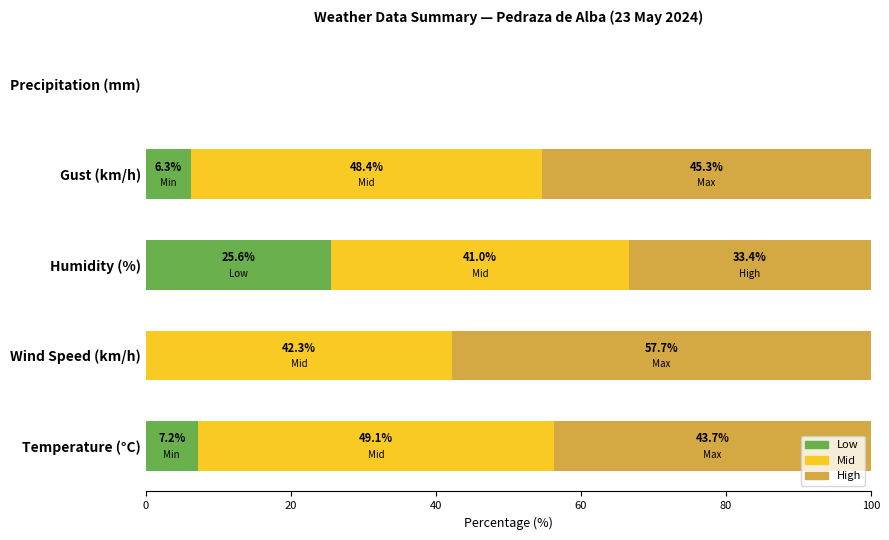

The value of Low at Gust (km/h) is 6.3. True or false?

True